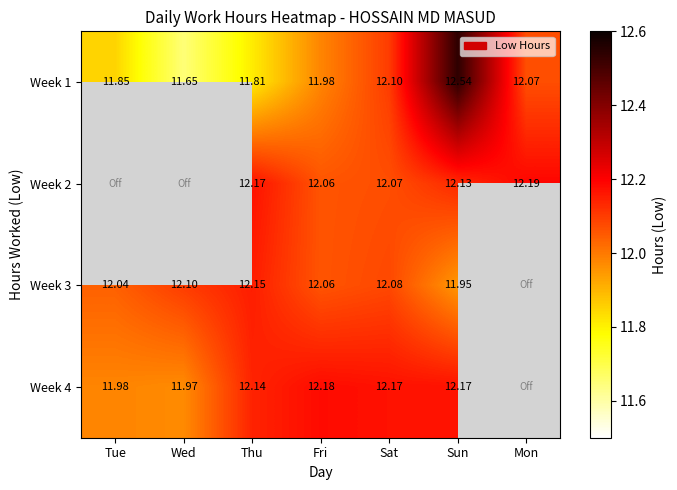

At which label is Week 1 closest to 12?

Fri